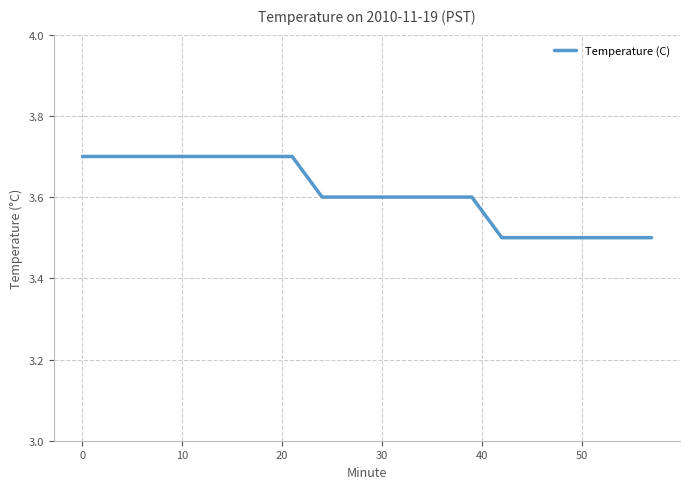

What is the greatest value displayed?

3.7